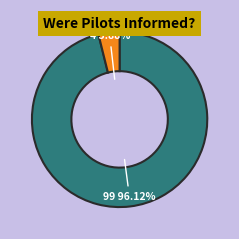

Does any single category account for the majority?

Yes